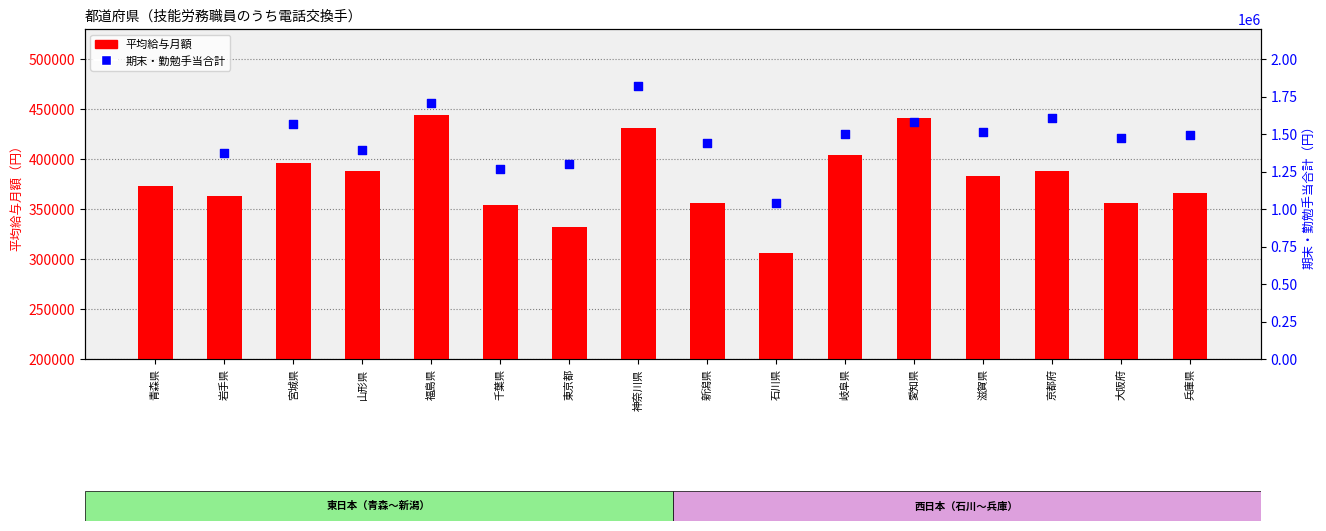

Between 京都府 and 大阪府, which is larger?

京都府